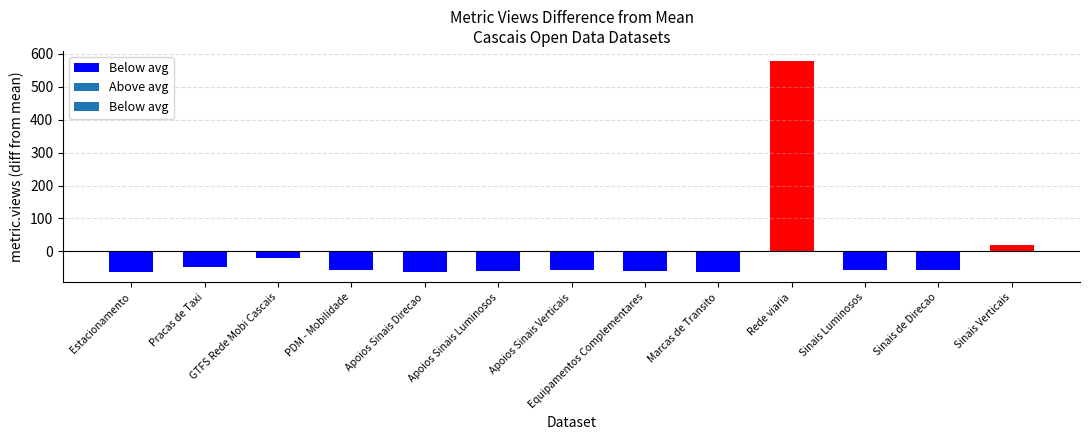

Which series changed the most between Pracas de Taxi and Sinais Verticais?

metric.views